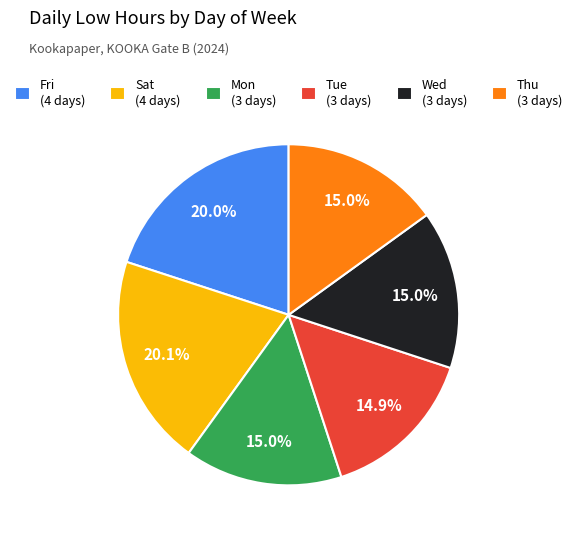

What is the ratio of the value at Tue (3 days) to the value at Fri (4 days)?

0.7